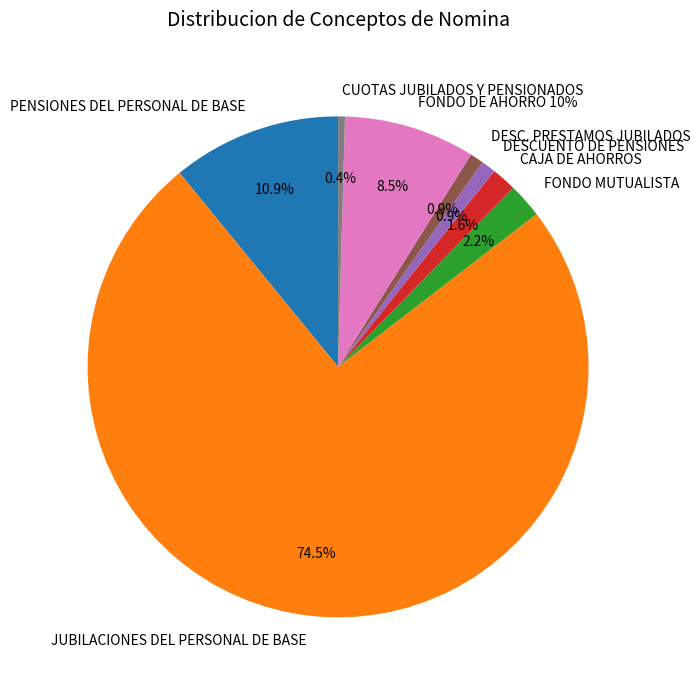

What is the largest slice in the pie chart?

JUBILACIONES DEL PERSONAL DE BASE